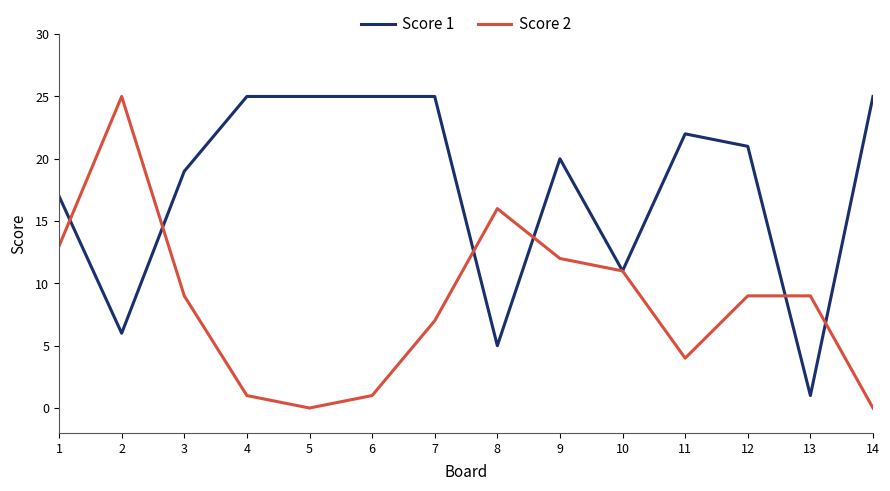

Rank the series by their average value, from lowest to highest.

Score 2, Score 1